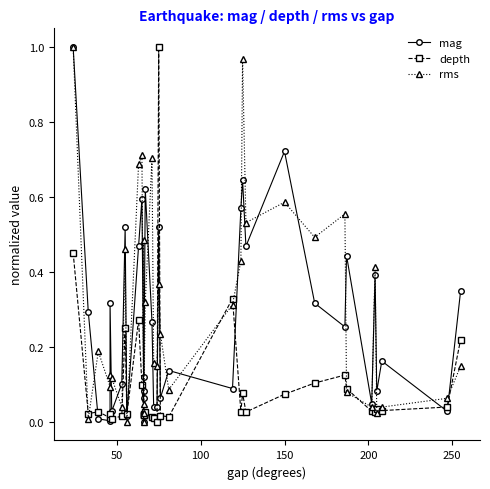

Rank the series by their maximum value, from highest to lowest.

mag, depth, rms